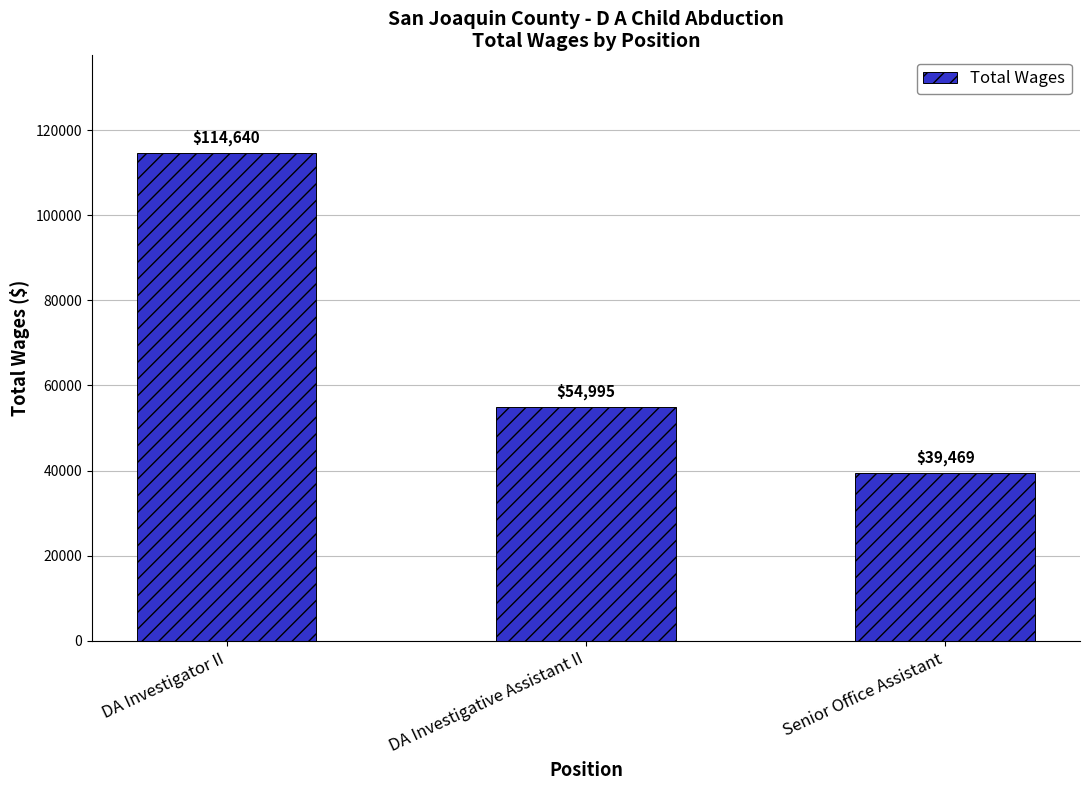

Are the bars grouped side by side (vs. stacked)?

No